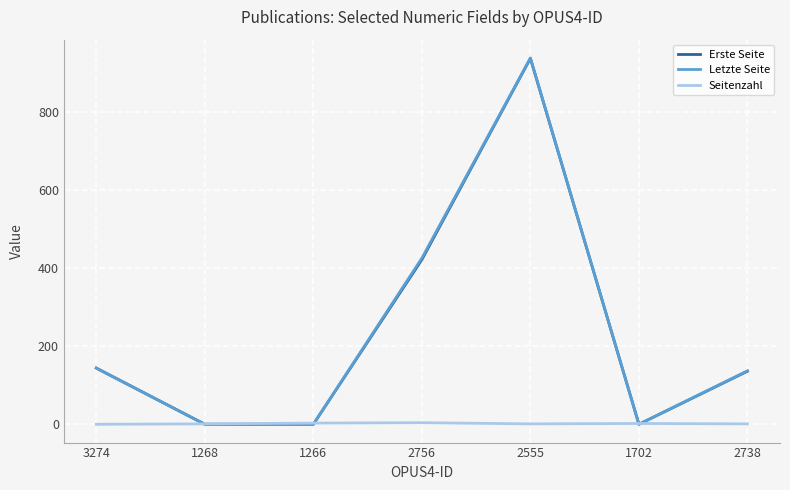

The value of Erste Seite at 1702 is 412. True or false?

False